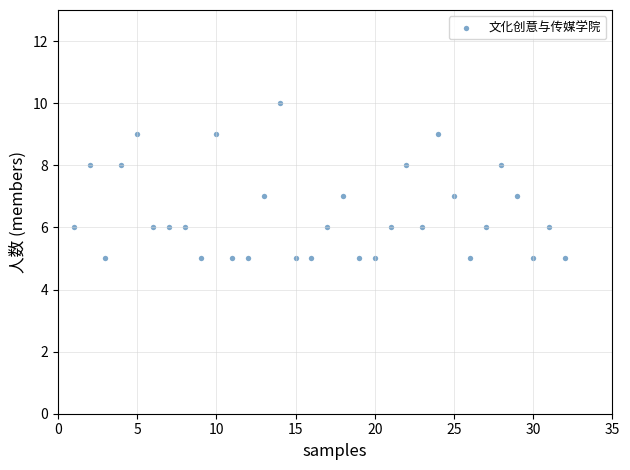

What is the range of X values (max minus min)?

31